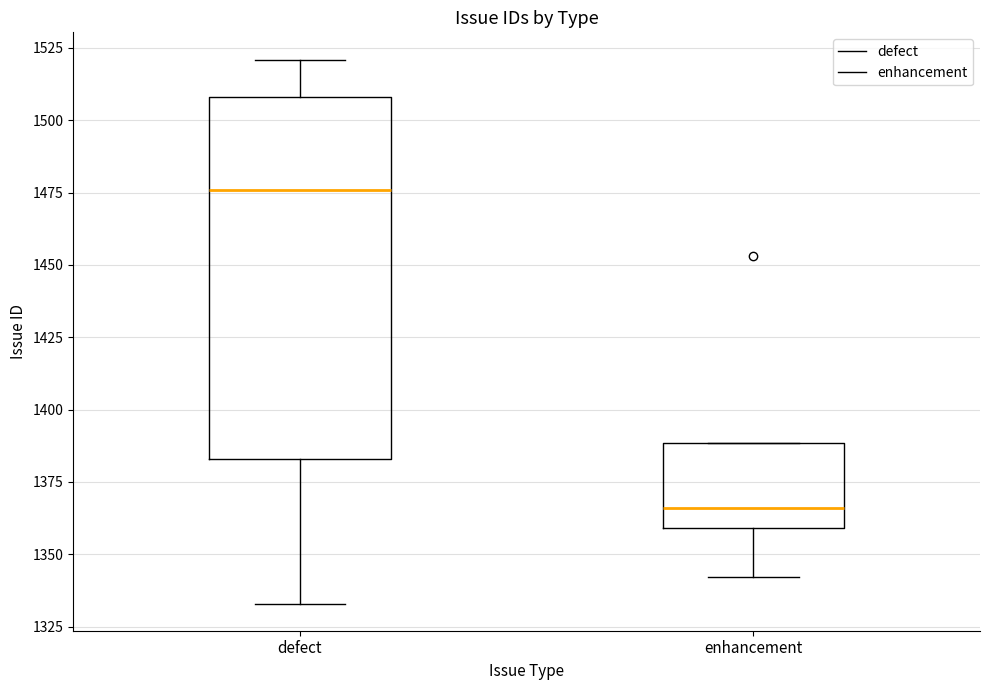

Reading left to right, read every box against the y-axis: the position of its median line, the range the box covers, and the ends of its whiskers. The values are not printed on the chart, so give them approximately, as read against the axis.

defect: median 1475, box 1385 to 1510, whiskers 1335 to 1520
enhancement: median 1365, box 1360 to 1390, whiskers 1340 to 1390